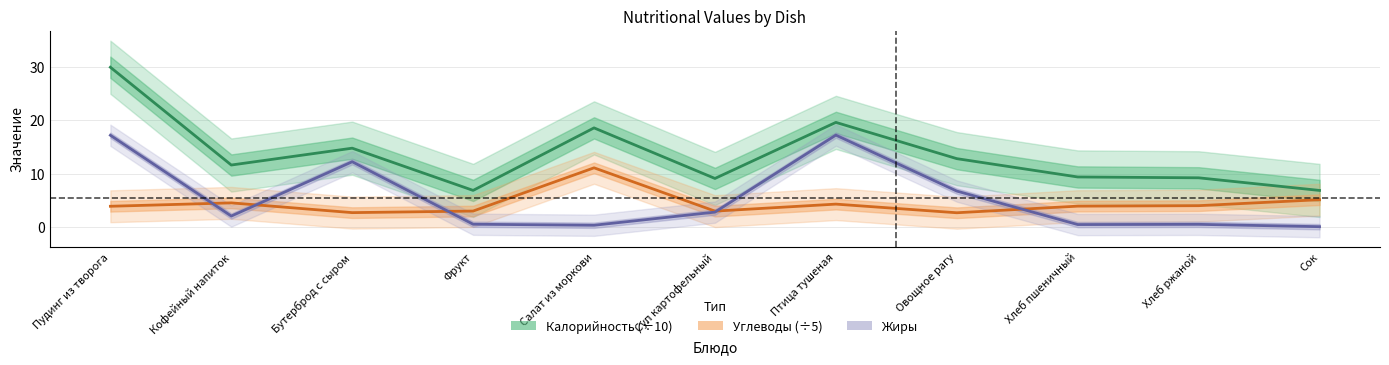

Rank the categories by Жиры value from lowest to highest.

Сок, Салат из моркови, Хлеб пшеничный, Хлеб ржаной, Фрукт, Кофейный напиток, Суп картофельный, Овощное рагу, Бутерброд с сыром, Пудинг из творога, Птица тушеная